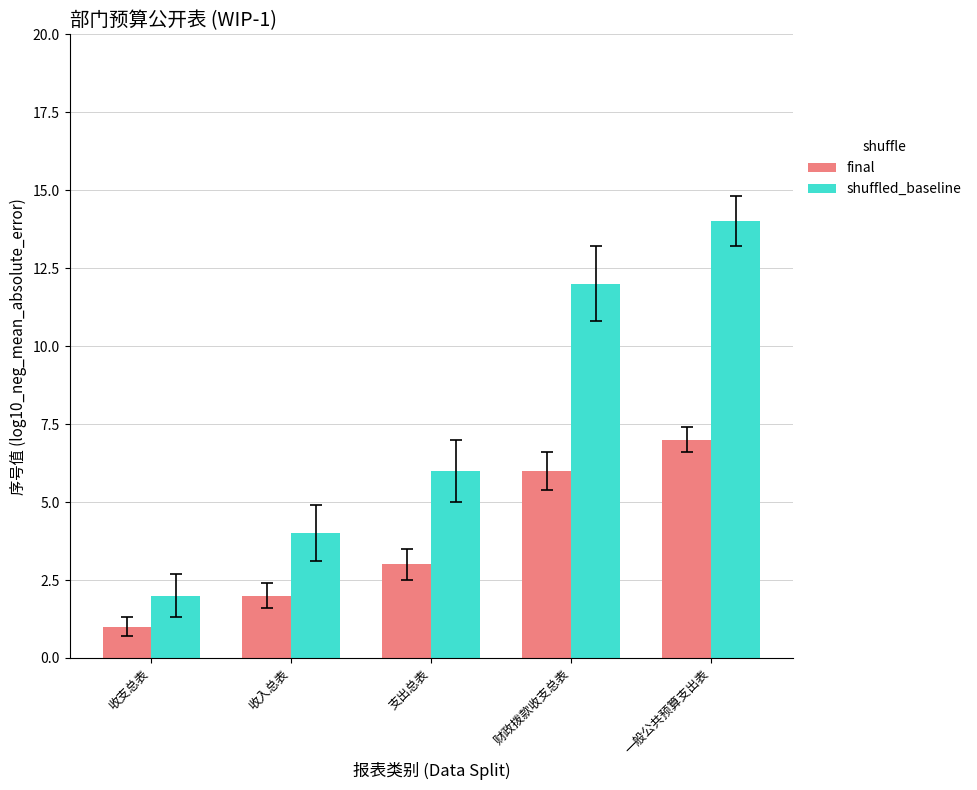

Reading left to right, list all the values displayed in this chart.

final: 收支总表=1	收入总表=2	支出总表=3	财政拨款收支总表=6	一般公共预算支出表=7
shuffled_baseline: 收支总表=2	收入总表=4	支出总表=6	财政拨款收支总表=12	一般公共预算支出表=14